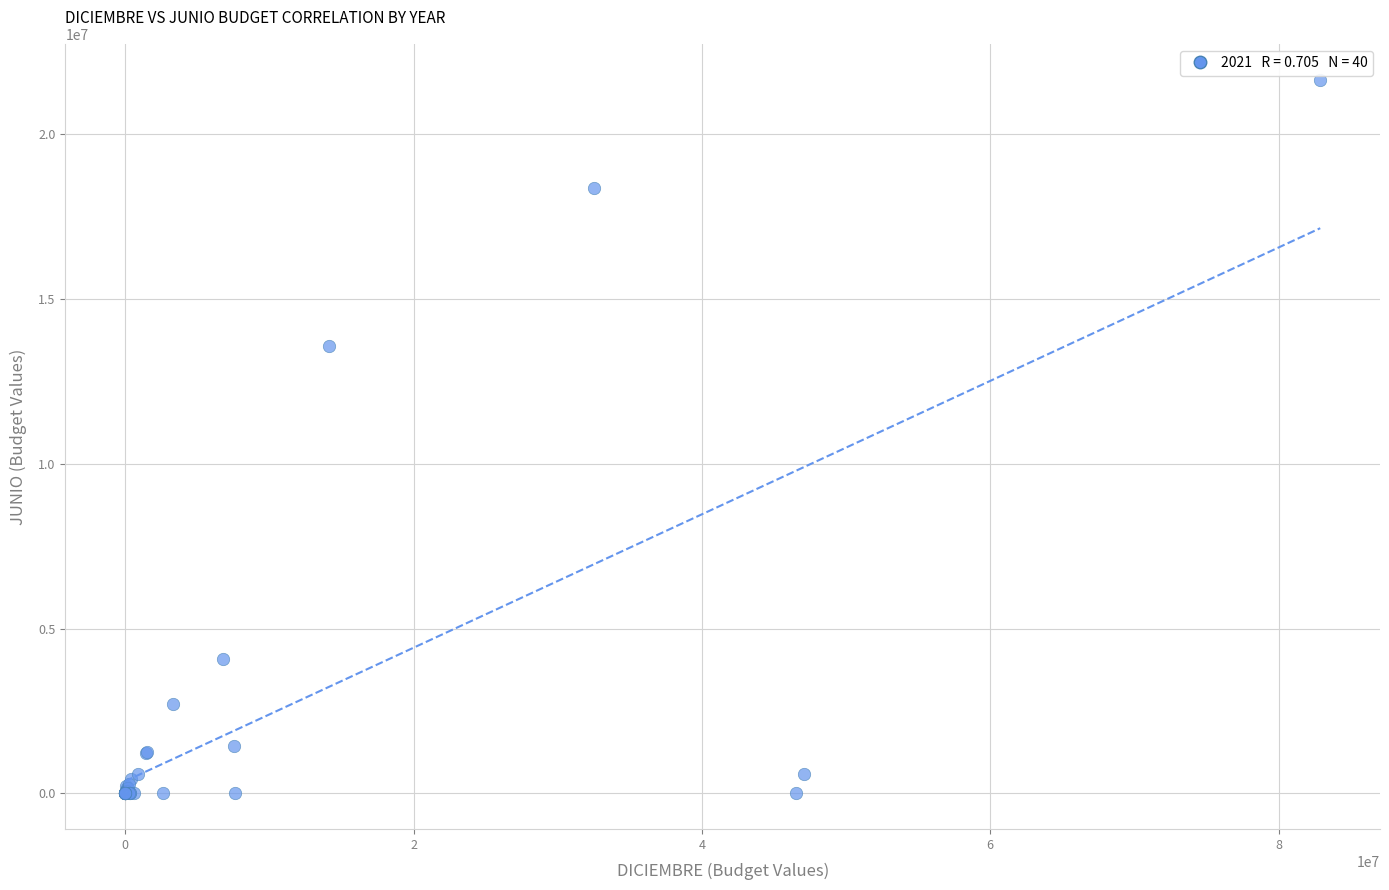

What Y value in the scatter plot is closest to 10831125?

13582789.7